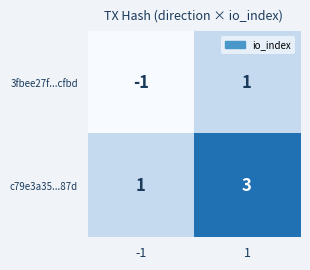

Is it true that 3fbee27f...cfbd equals 0 at 1?

False